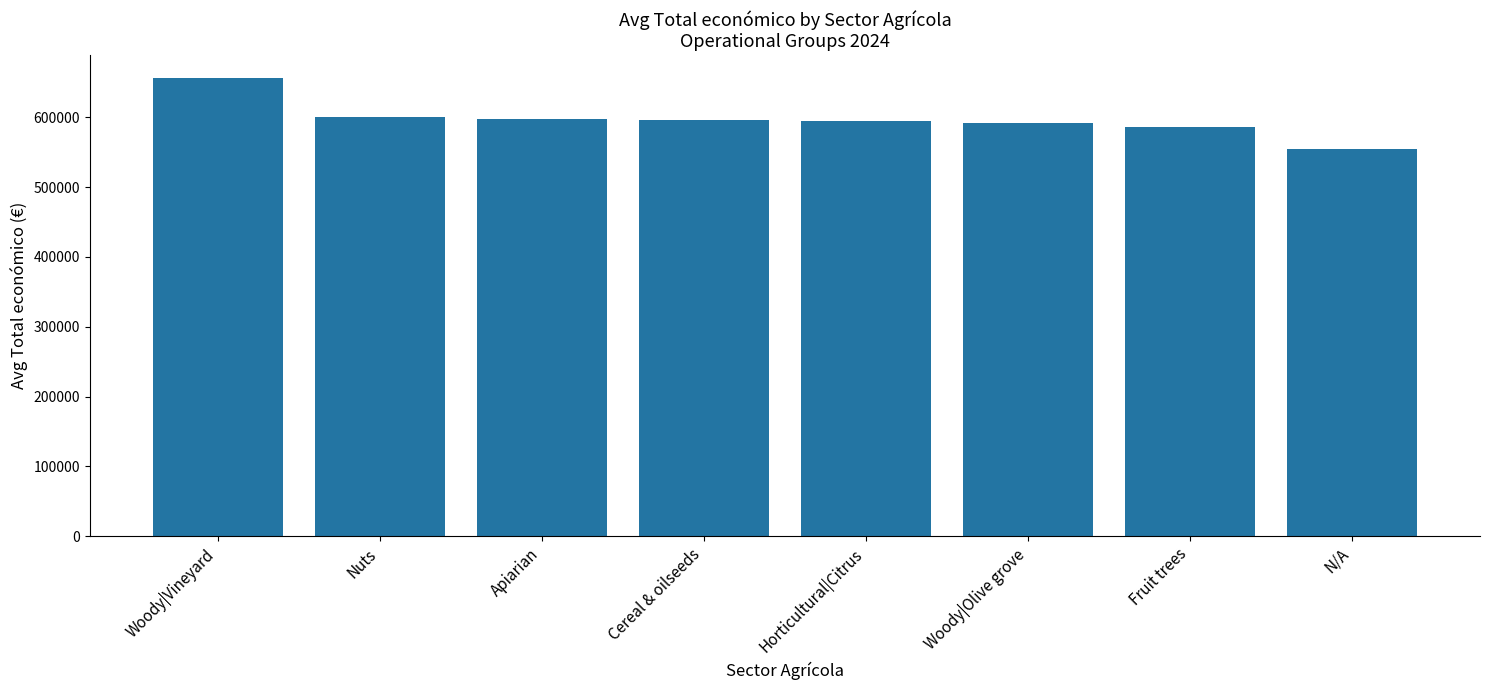

What value does the data have at Woody|Vineyard?

656411.7